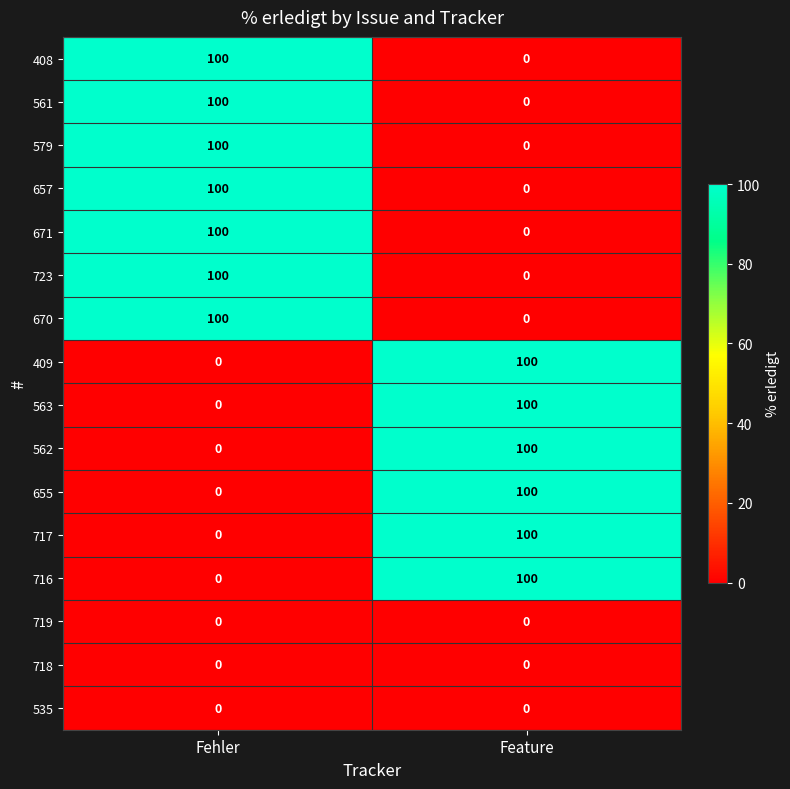

Is the value of 655 at Feature greater than the value of 409 at Fehler?

Yes